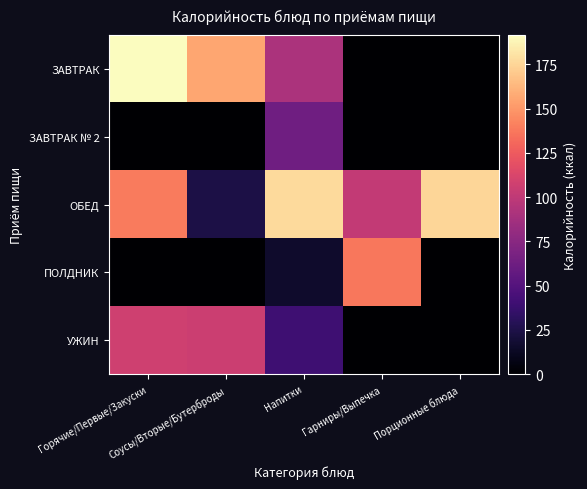

At which category does the chart reach its peak across all series?

Горячие/Первые/Закуски